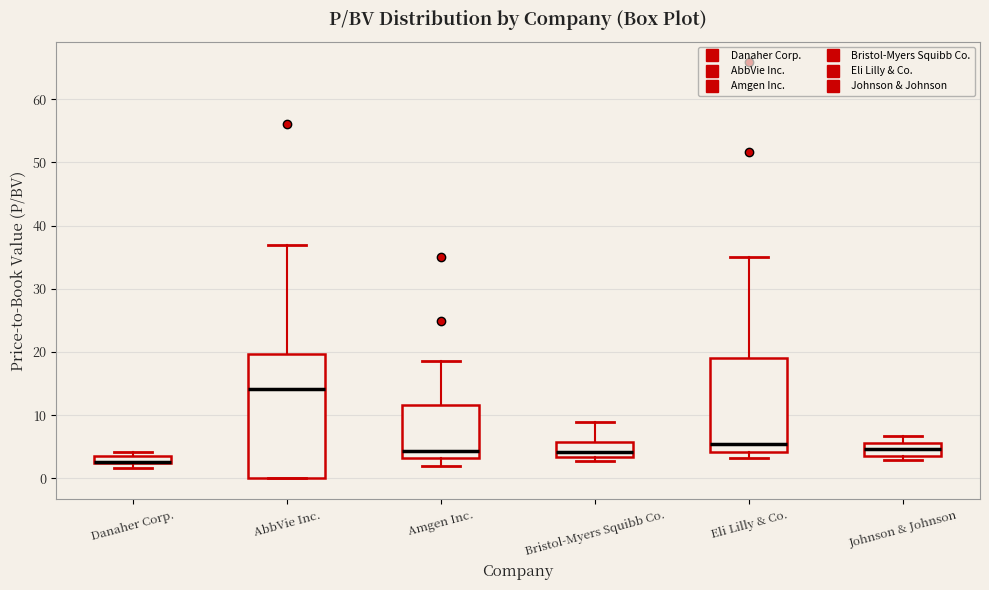

Comparing the boxes themselves (not the whiskers), which one is the tallest?

AbbVie Inc.